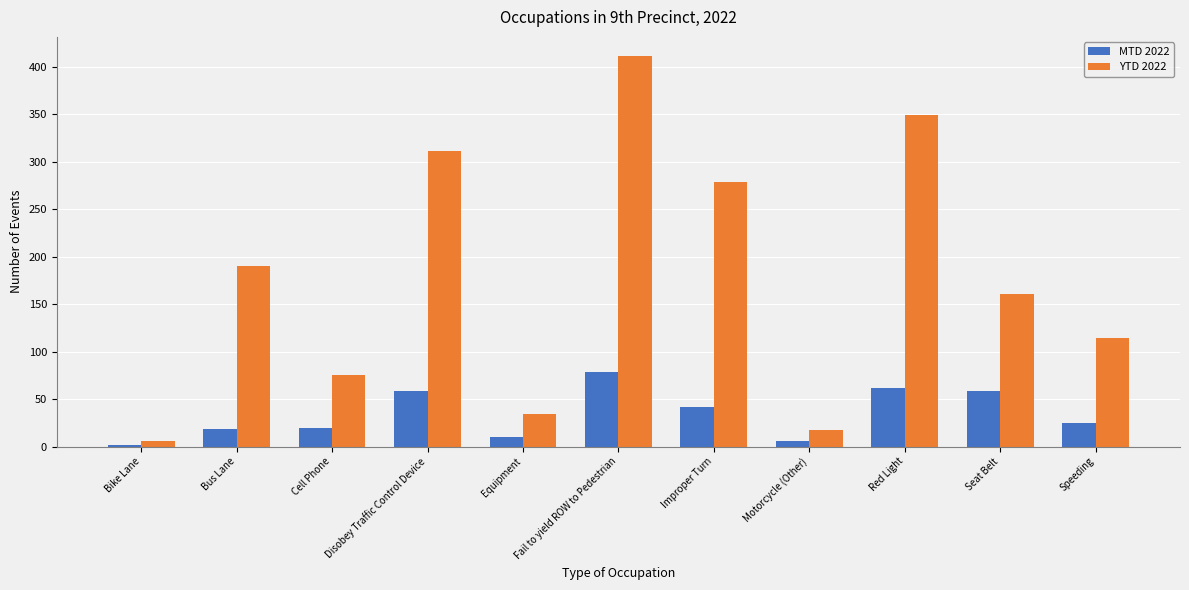

How many values in the MTD 2022 series are below 25?

5